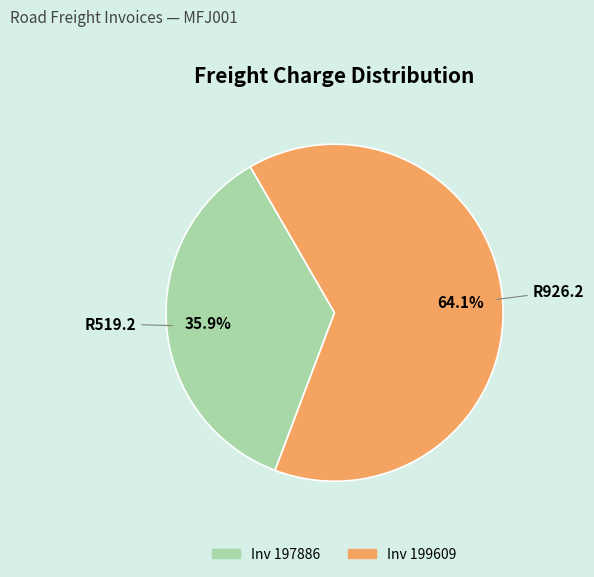

To the nearest percent, what is the average slice percentage?

50%